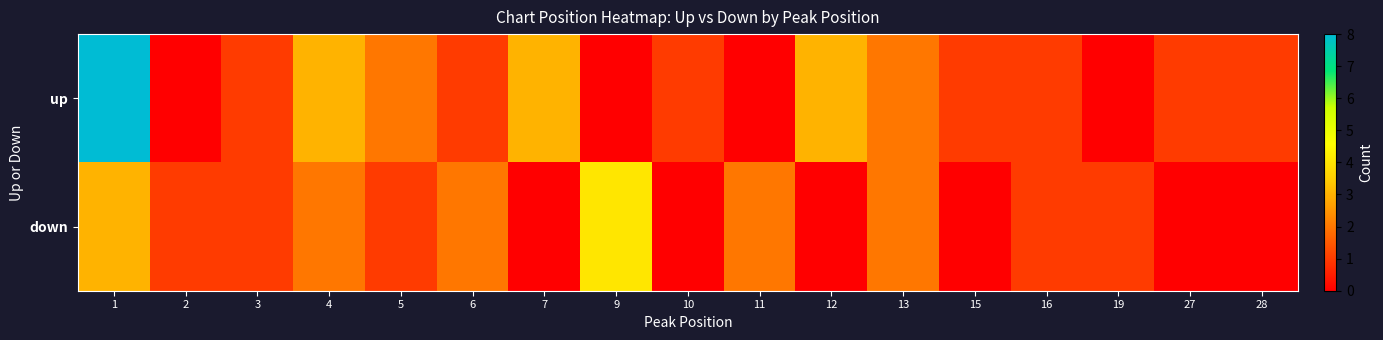

At 19, list the series in order from largest to smallest.

down, up